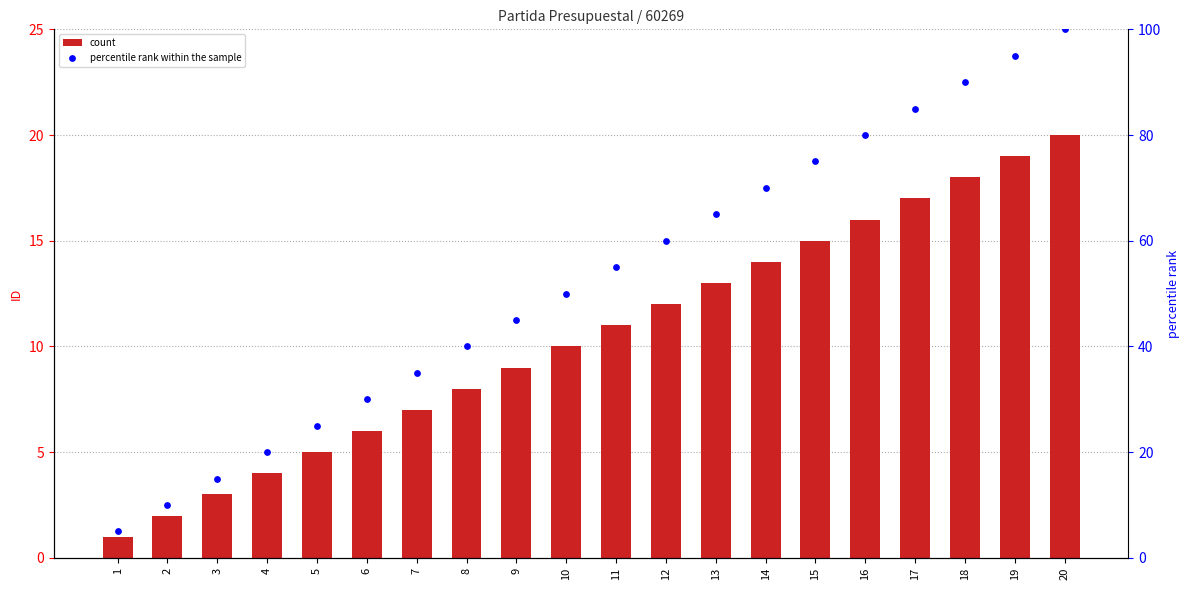

Which series has the largest total across all categories?

percentile rank within the sample